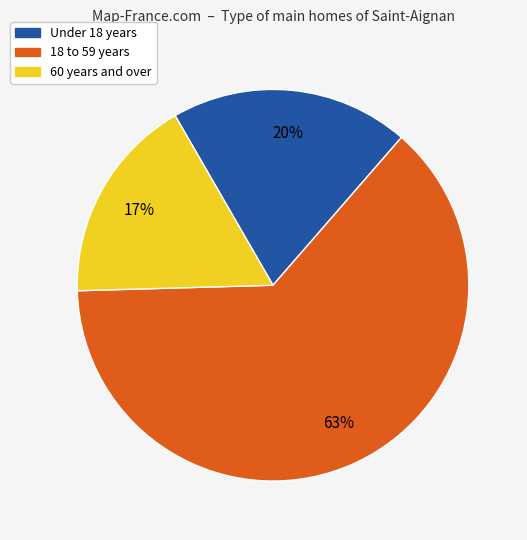

Is there any slice that represents more than half of the pie?

Yes